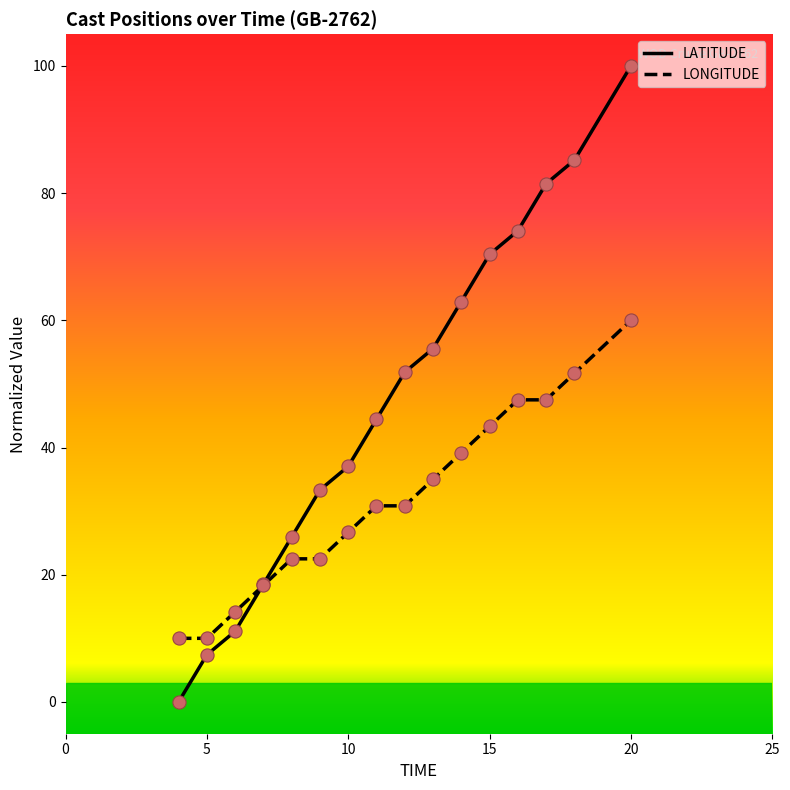

Which series has the largest total across all categories?

LATITUDE